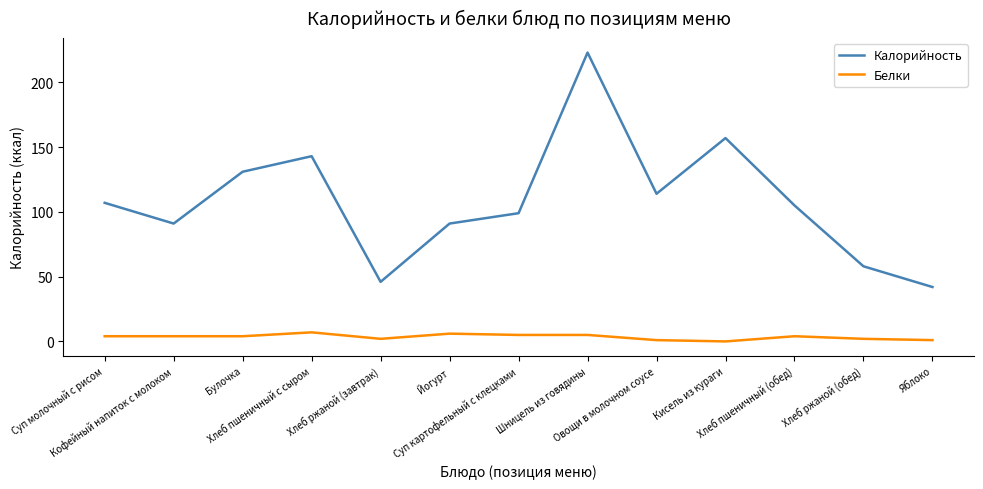

What is the difference between the maximum and second lowest values in the Калорийность series?

177